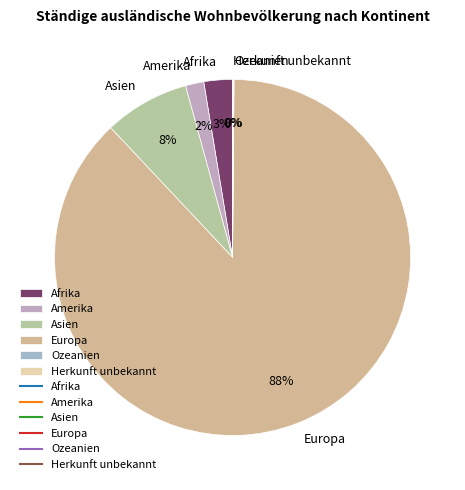

What percentage is the Afrika slice, to the nearest percent?

3%